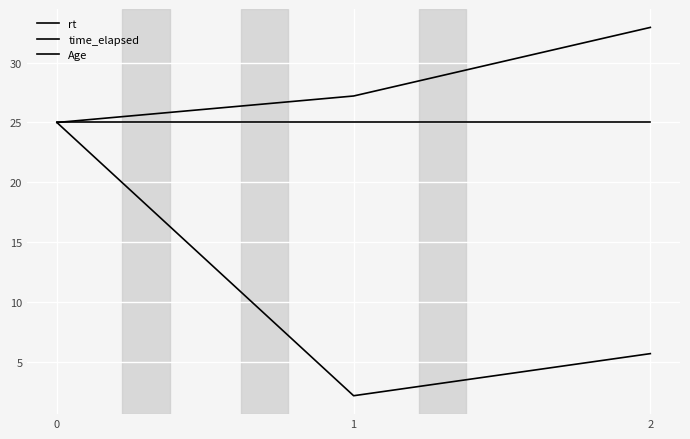

What is the value of the Age point at the 1st from the left?

25.0